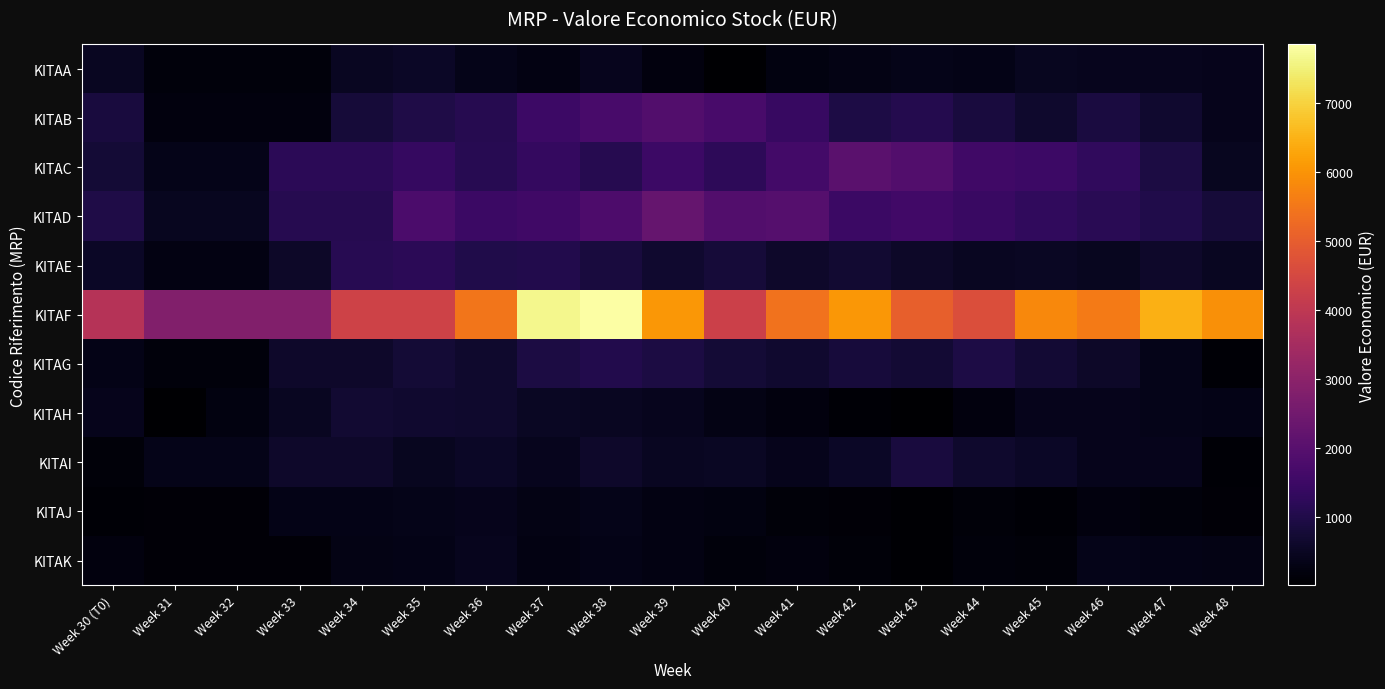

At how many categories does at least one series exceed 7439?

2